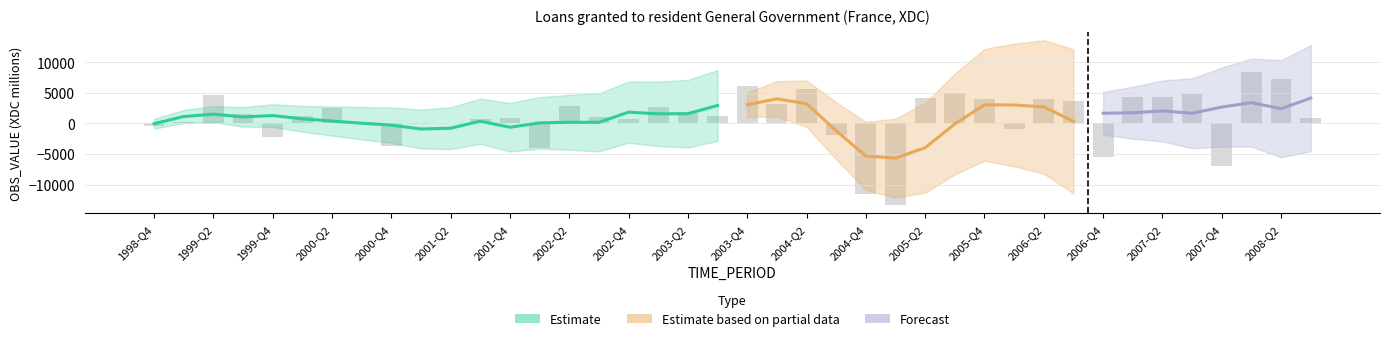

Count the number of values greater than 1224.

19